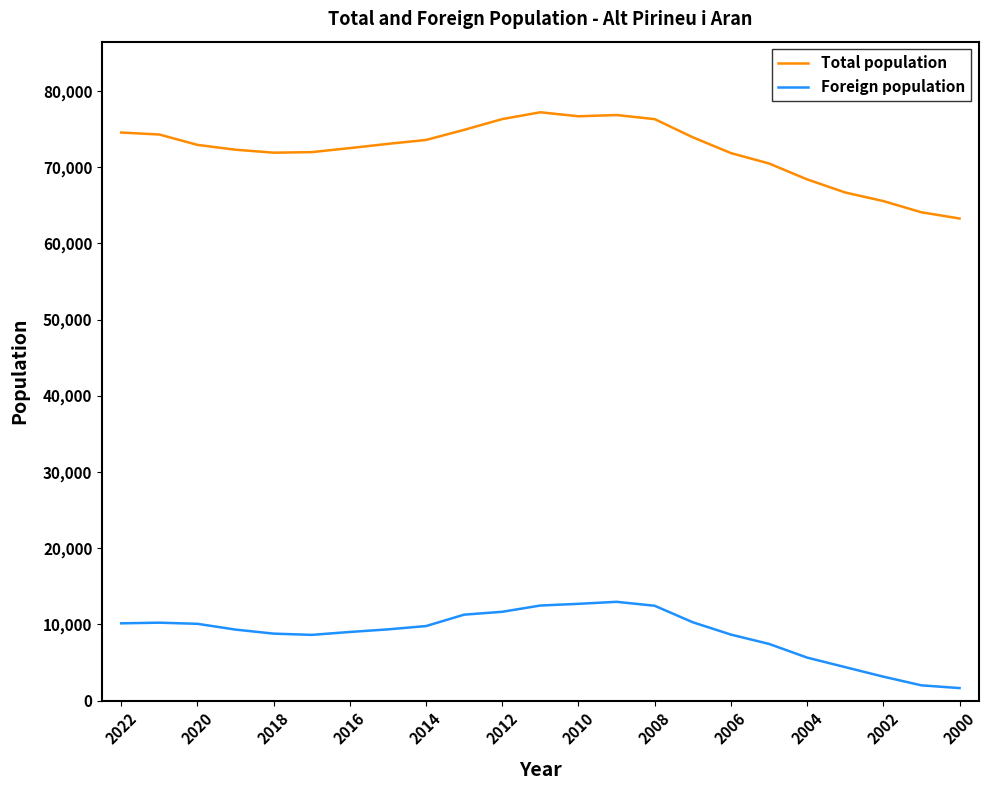

Rank the series by their maximum value, from highest to lowest.

Total population, Foreign population